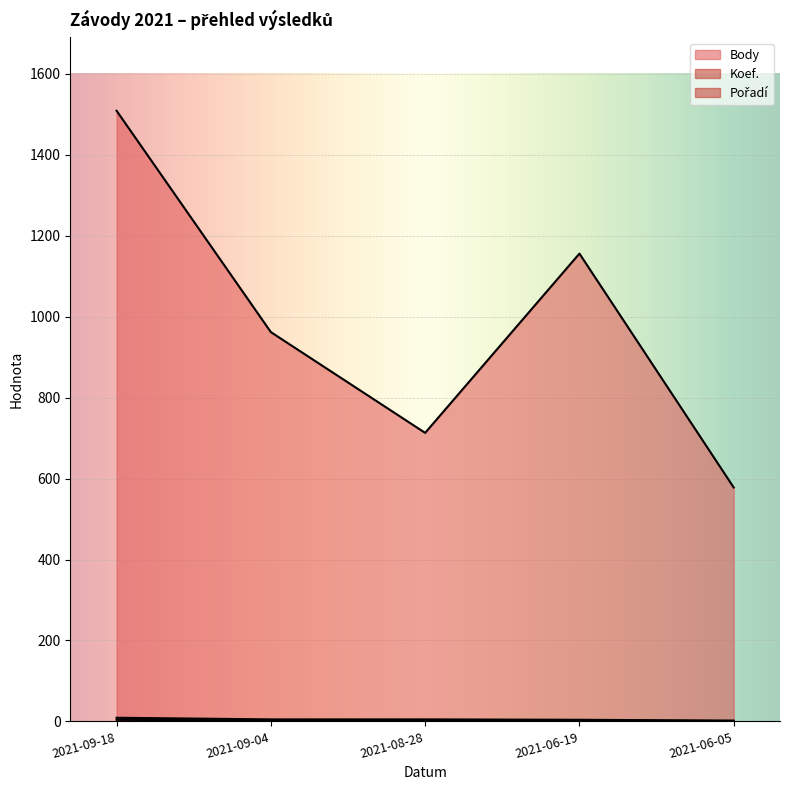

How many interior local peaks does the Body series have?

1